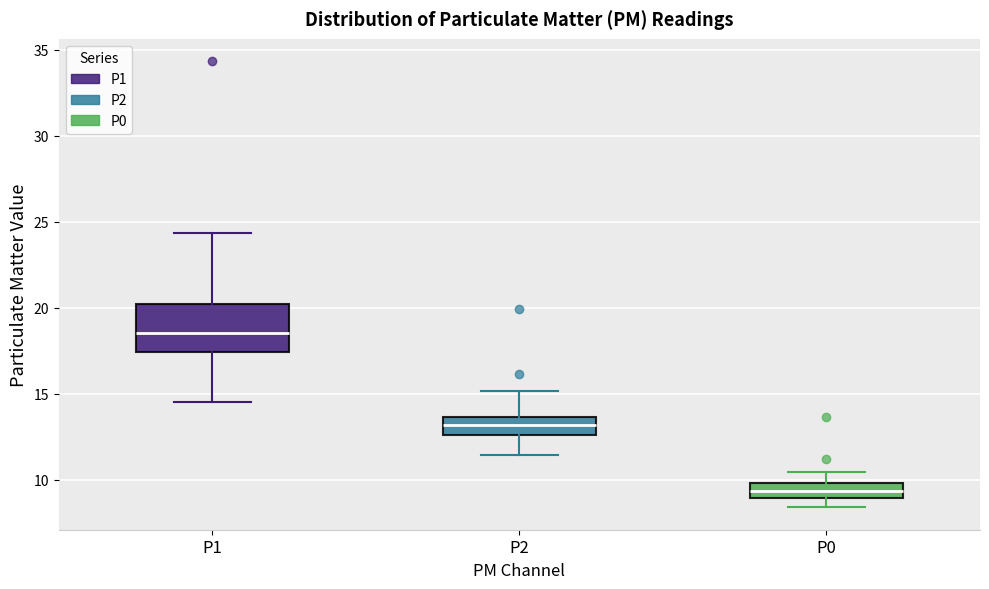

Which box has the highest median line?

P1